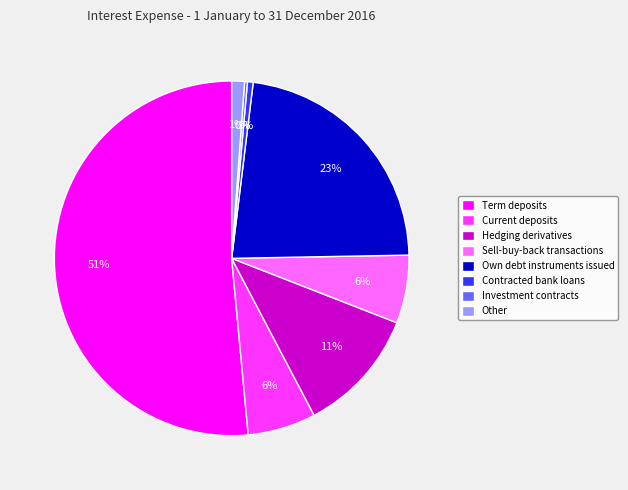

To the nearest percent, what is the combined percentage of Term deposits and Hedging derivatives?

63%